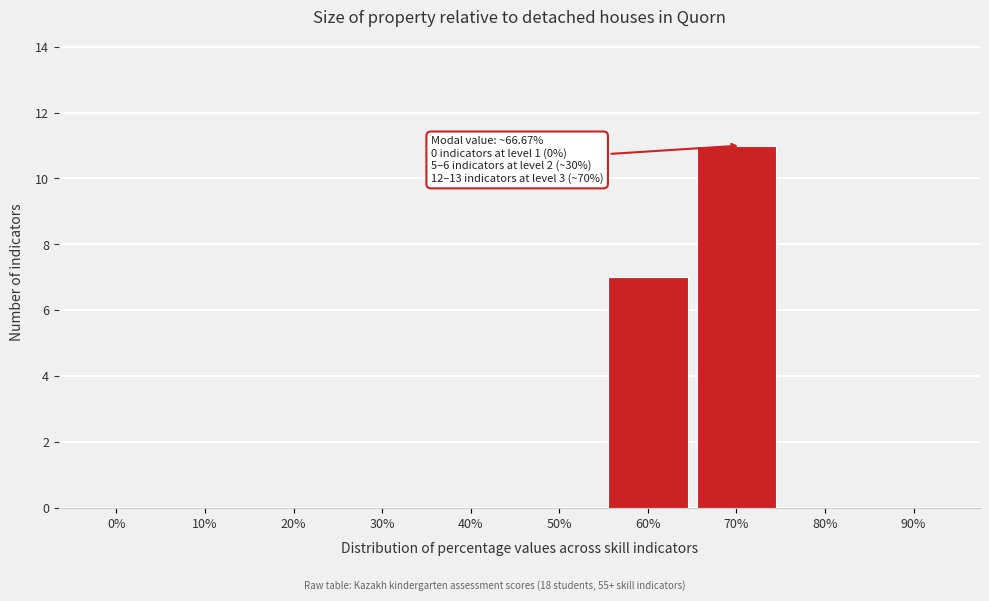

Reading right to left, extract all data points from this chart.

90%=0	80%=0	70%=11	60%=7	50%=0	40%=0	30%=0	20%=0	10%=0	0%=0